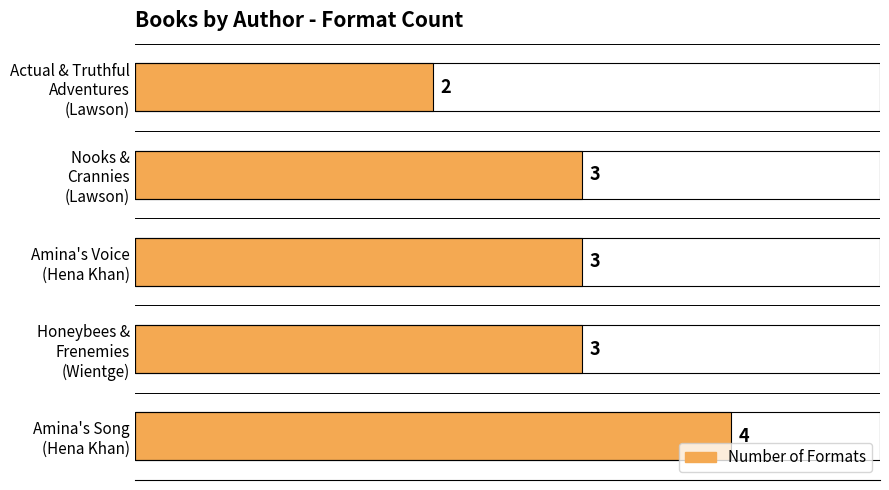

What is the average value?

3